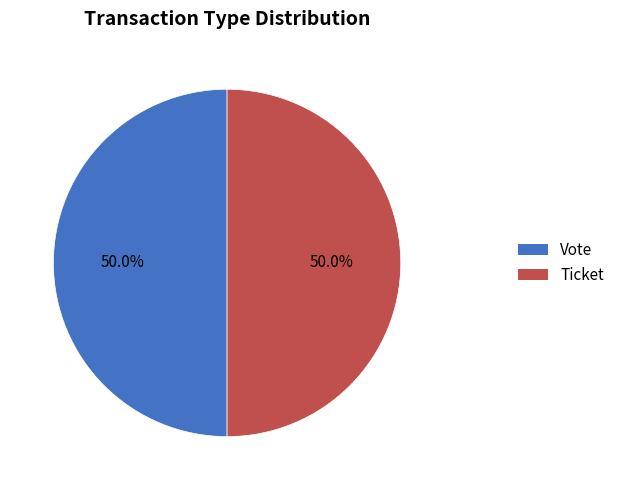

What percentage do Vote and Ticket together represent?

100.0%